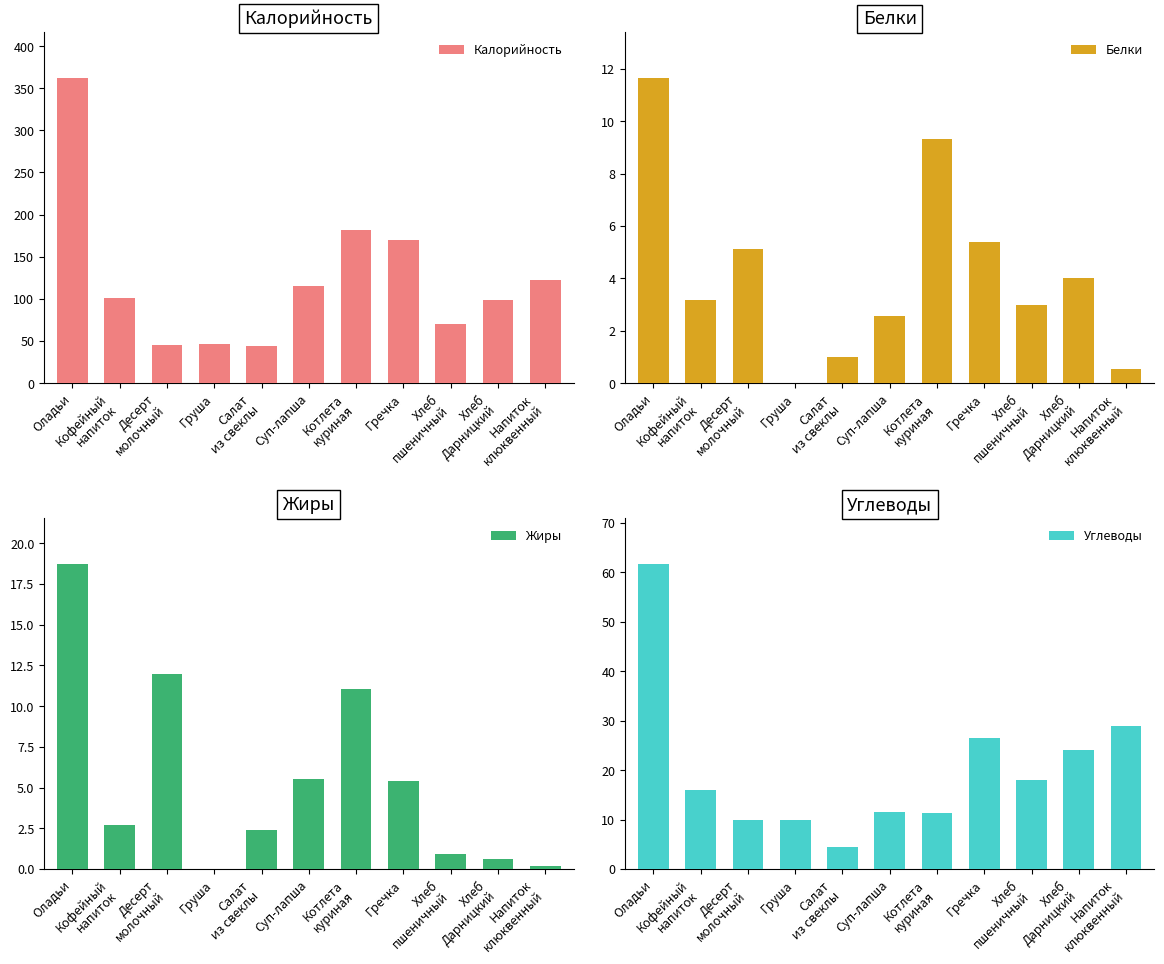

At Десерт
молочный, list the series in order from largest to smallest.

Калорийность, Жиры, Углеводы, Белки